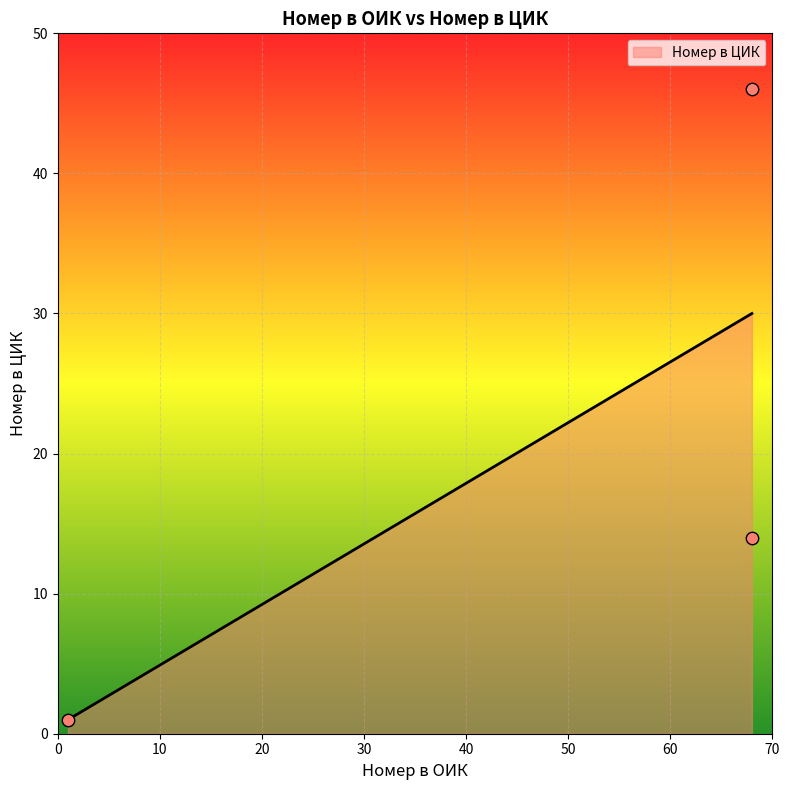

Between 1 and 68, which is larger?

68